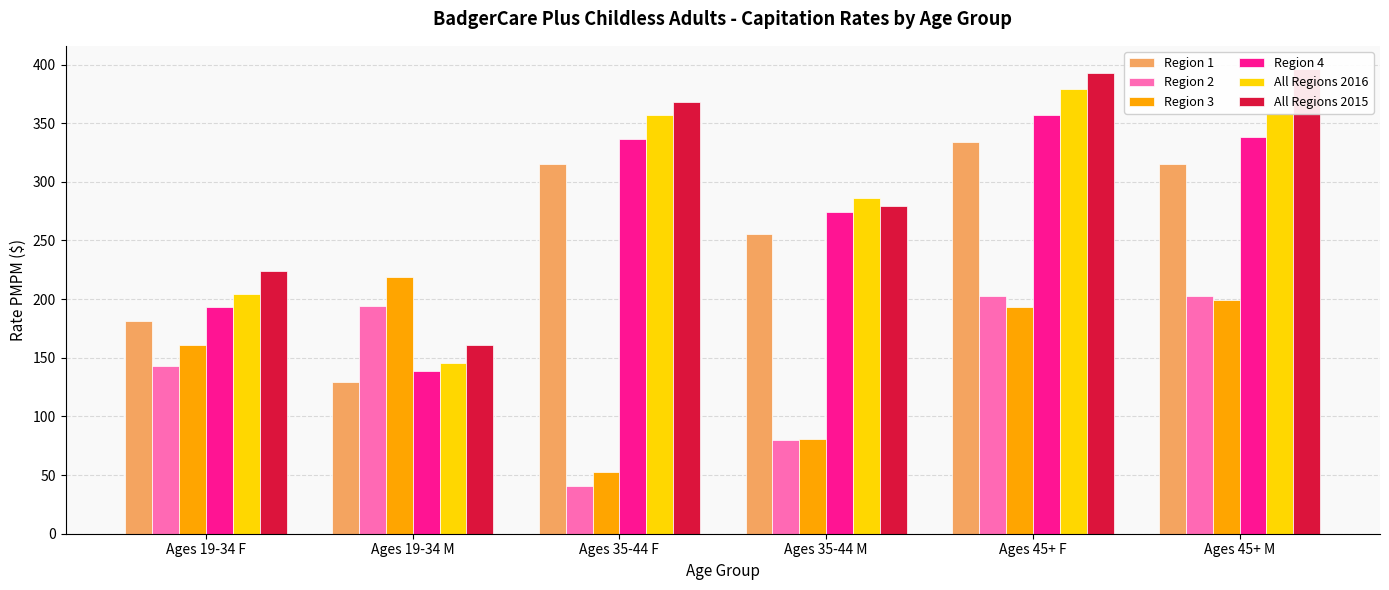

Read the Region 1 value at Ages 35-44 F.

314.9